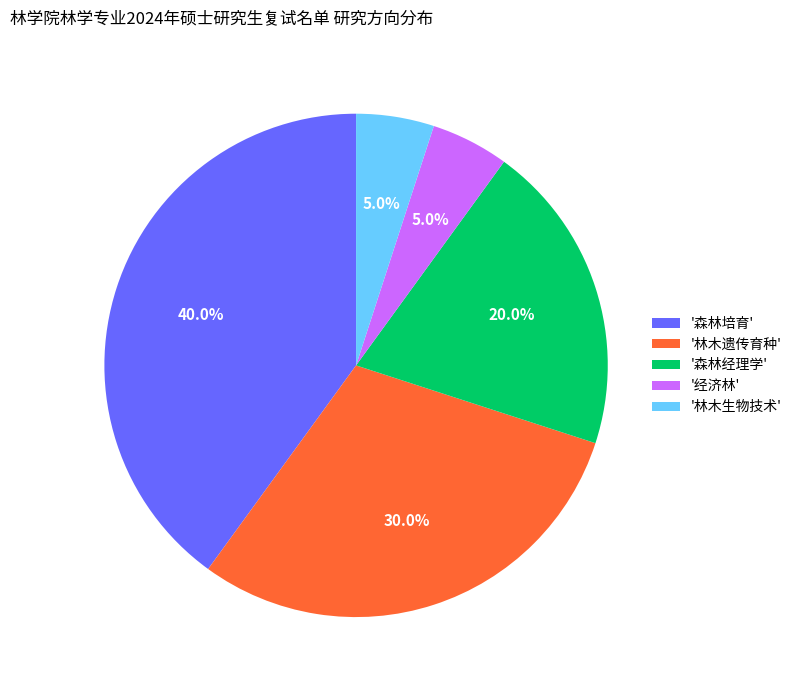

Which slice is the largest?

'森林培育'